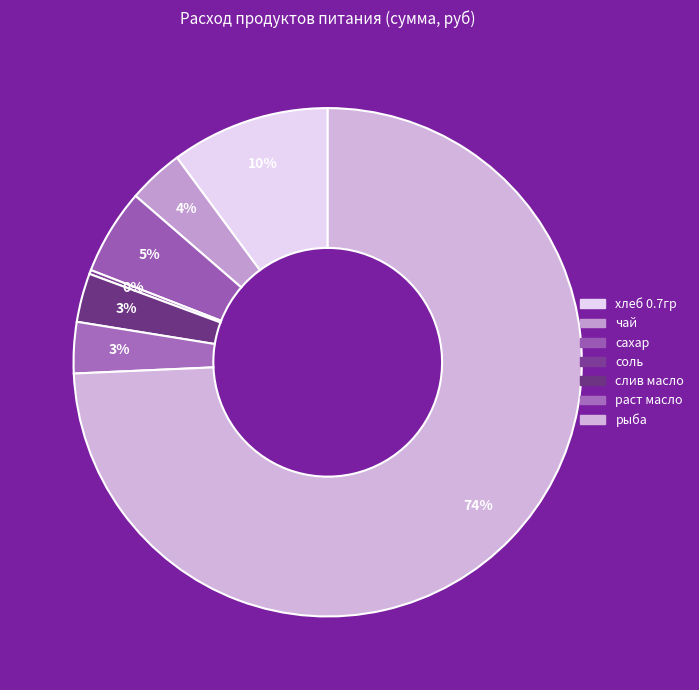

True or false: хлеб 0.7гр accounts for 18% of the total.

False